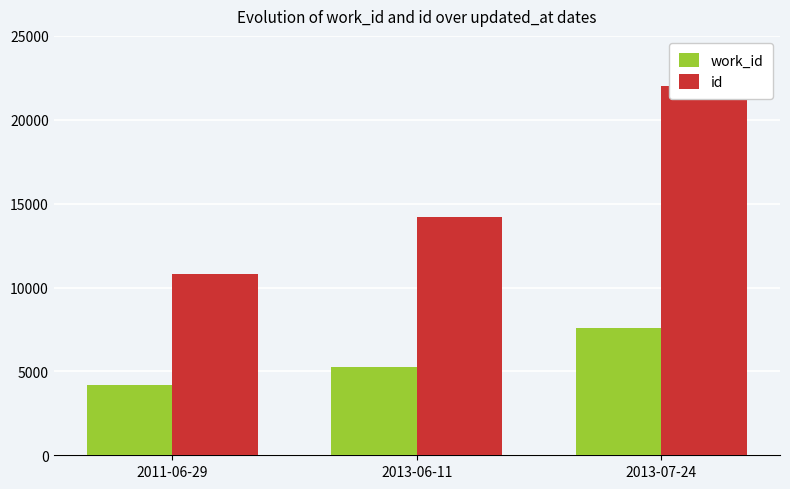

At which category is the sum across all series the highest?

2013-07-24